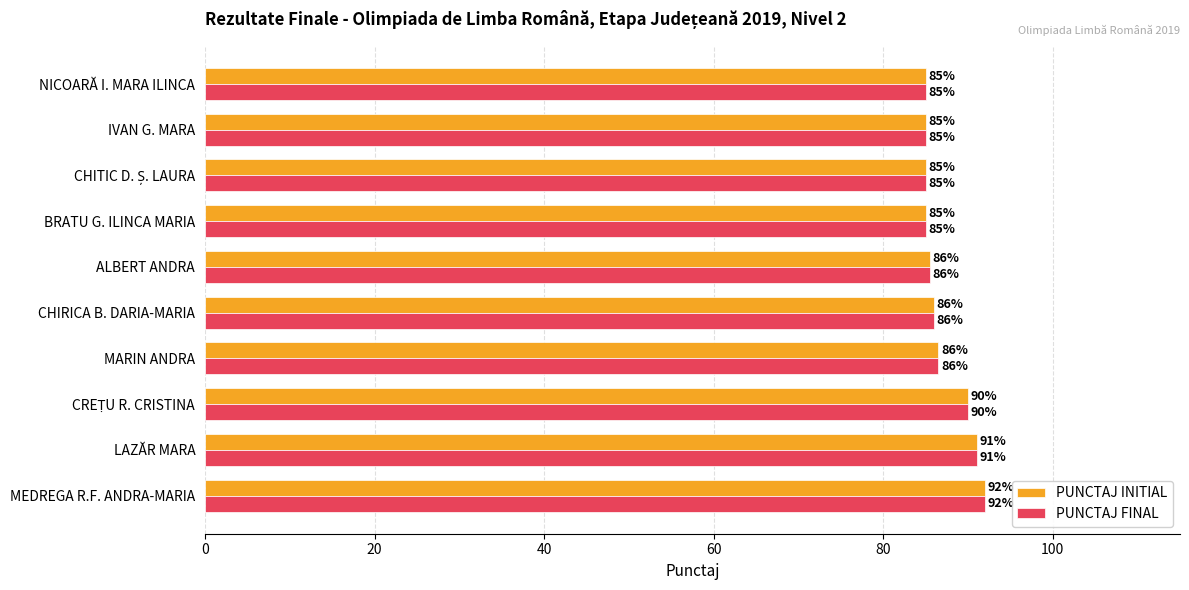

What is the average value of the PUNCTAJ FINAL series?

87.1